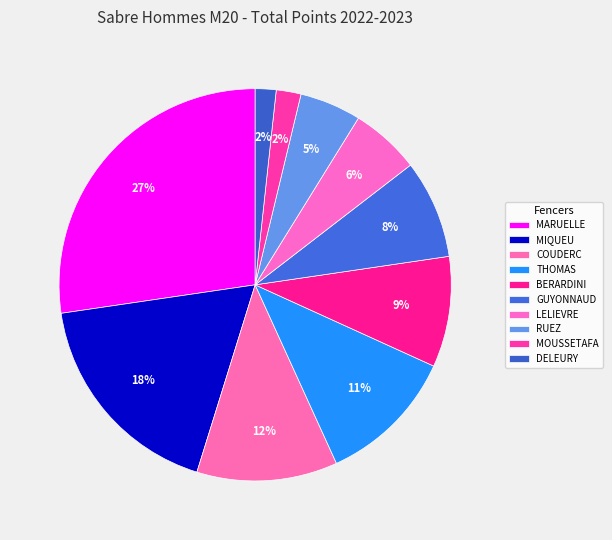

To the nearest percent, what is the average slice percentage?

10%